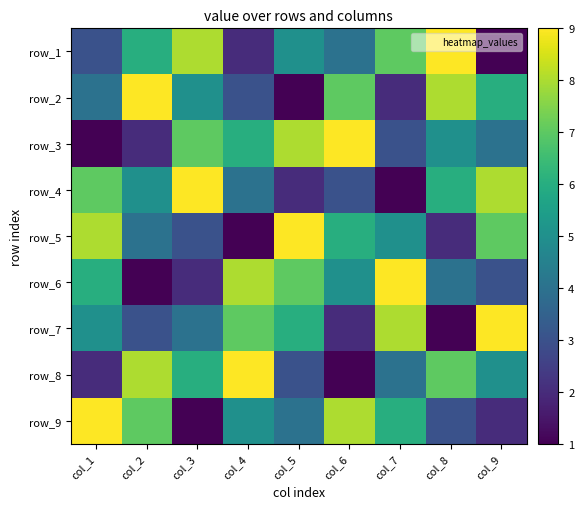

What is the total value across all series at col_7?

45